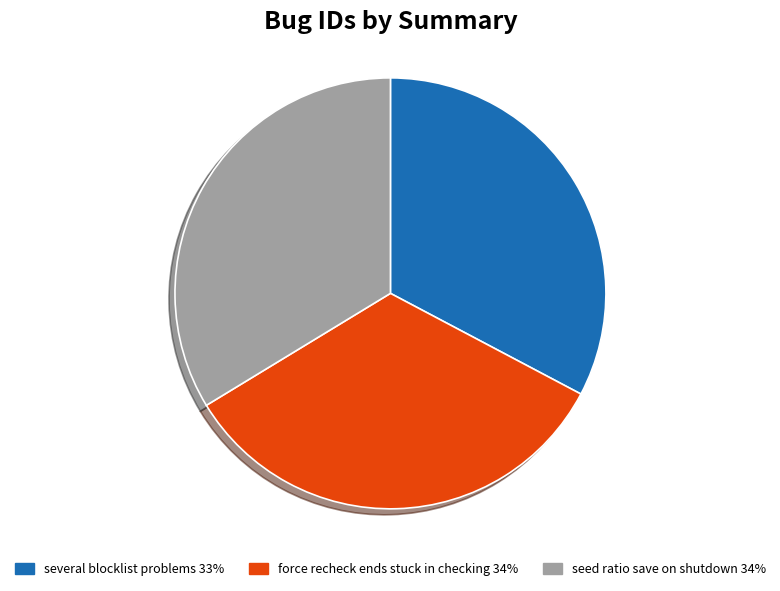

Is it true that several blocklist problems is 33% of the pie?

True